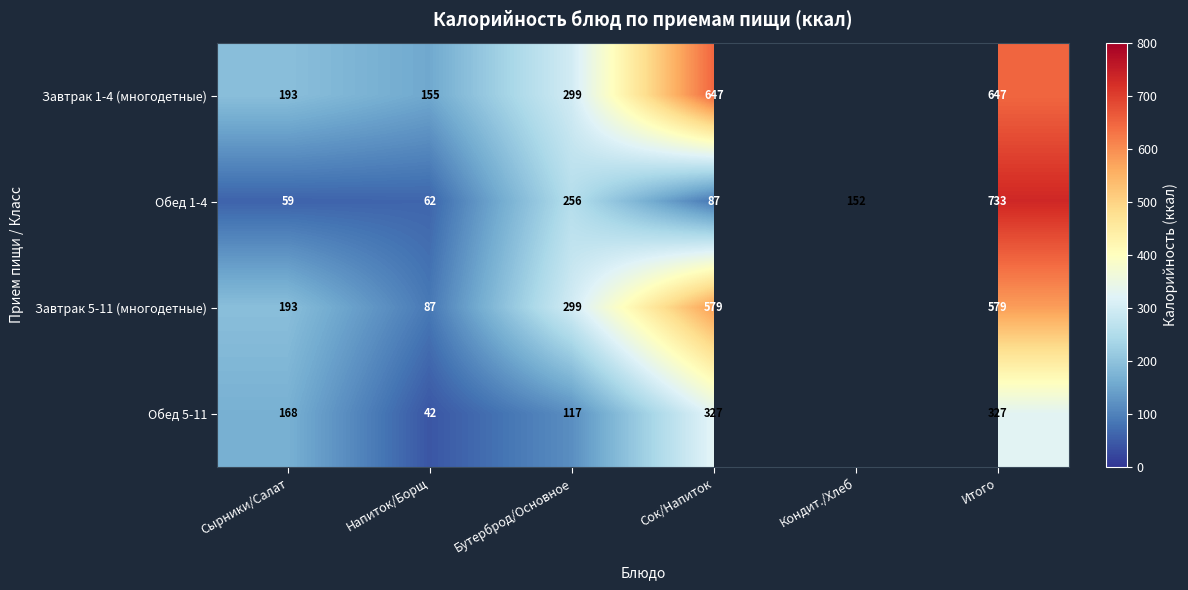

True or false: Обед 5-11 has a value of 459 at Итого.

False